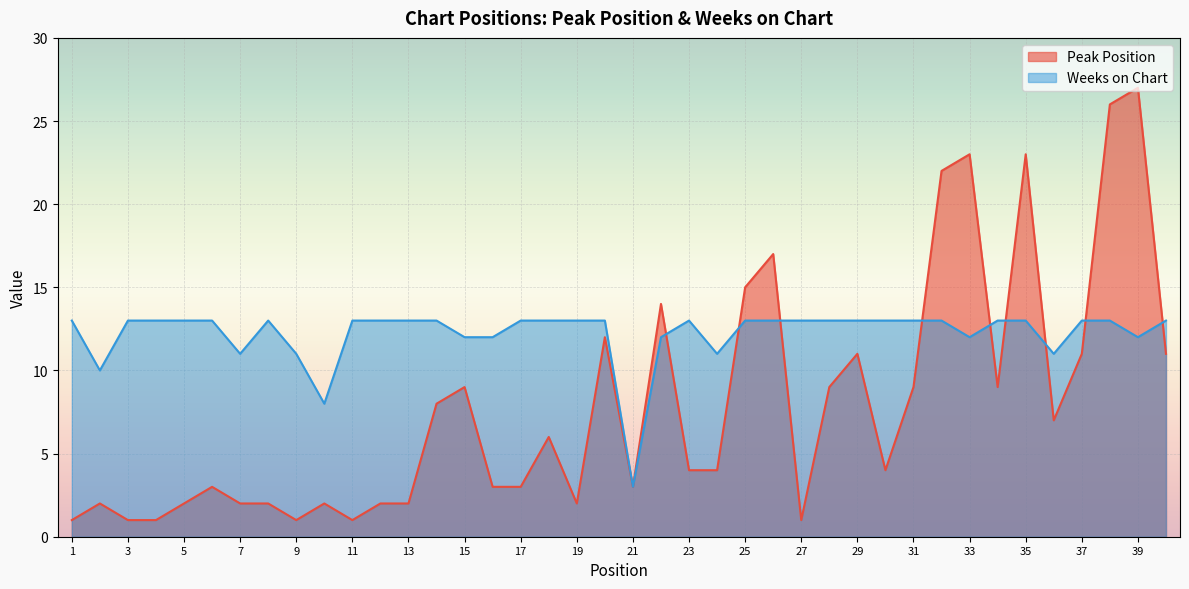

The Weeks on Chart series shows 12 at 22. True or false?

True